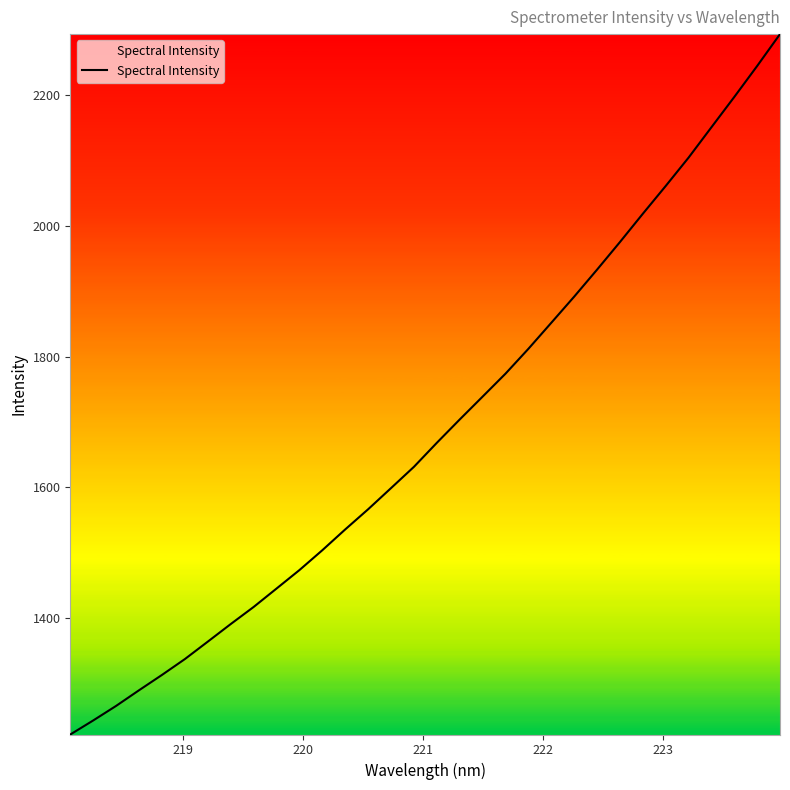

What is the greatest value displayed?

2294.0